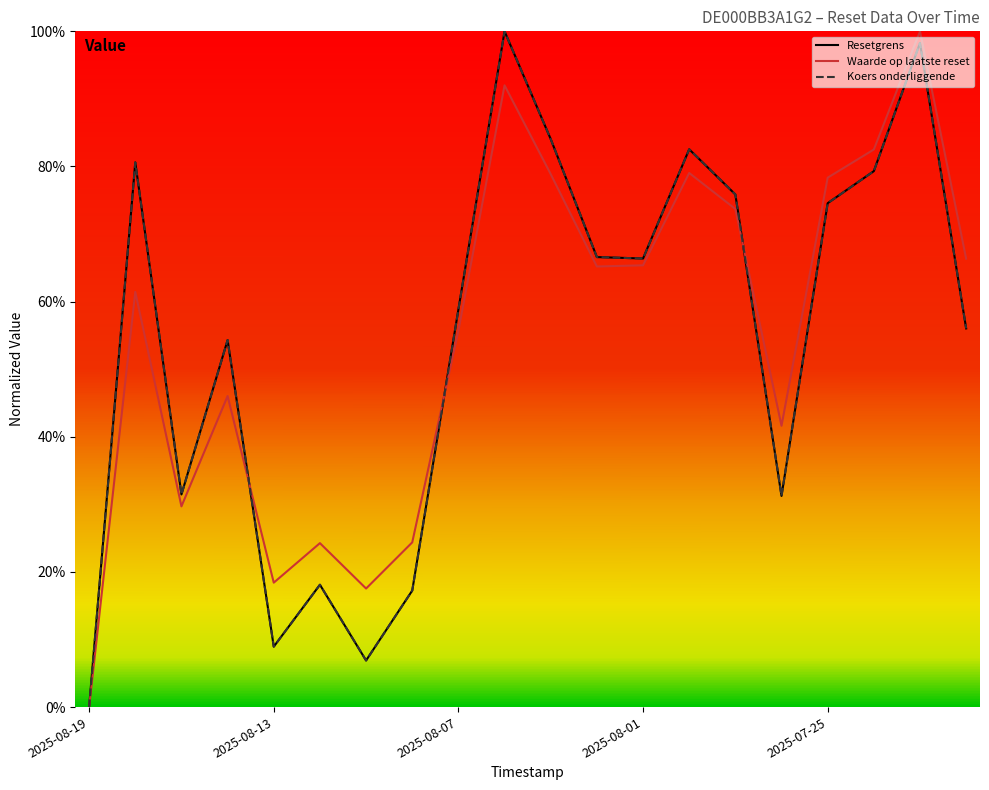

Is this an area chart (filled region under the line)?

No